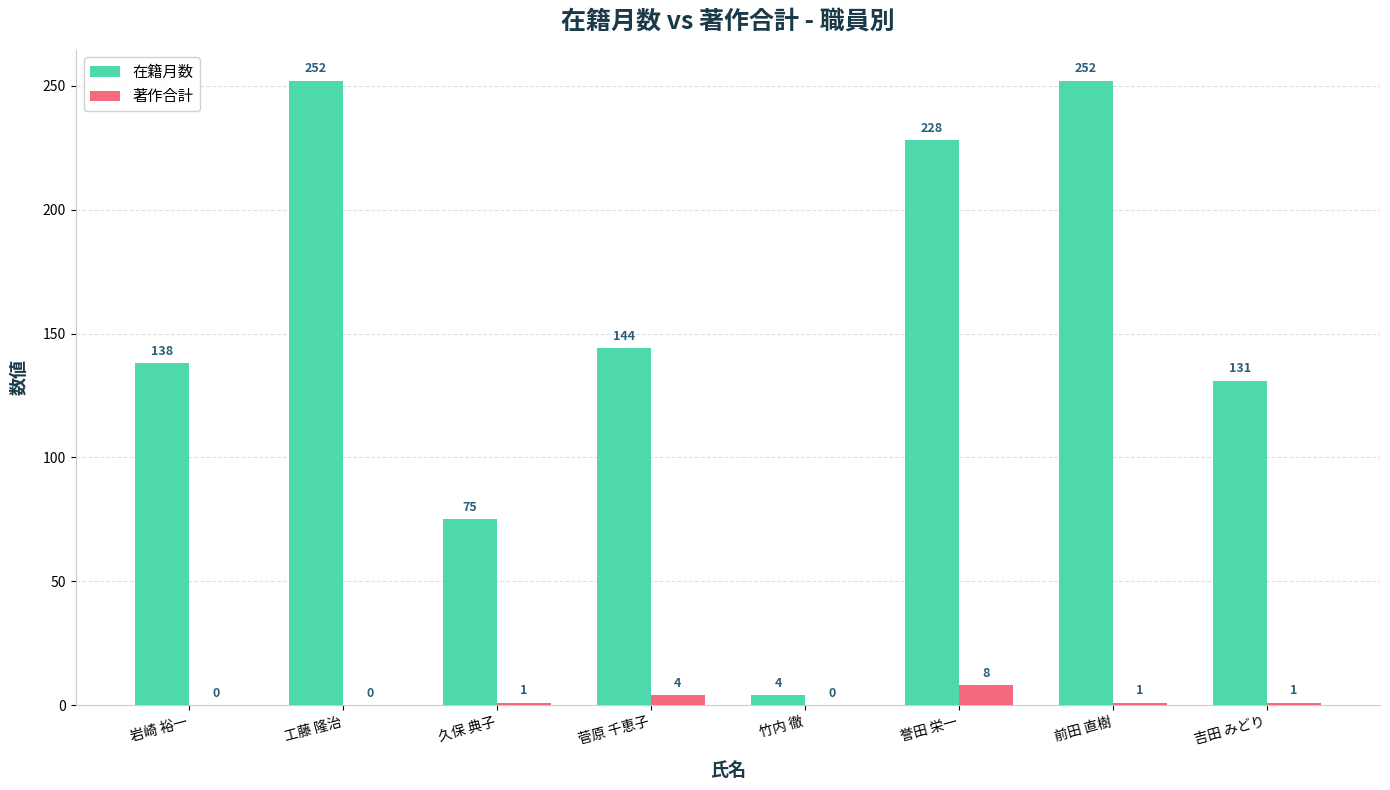

Which series has the largest total across all categories?

在籍月数